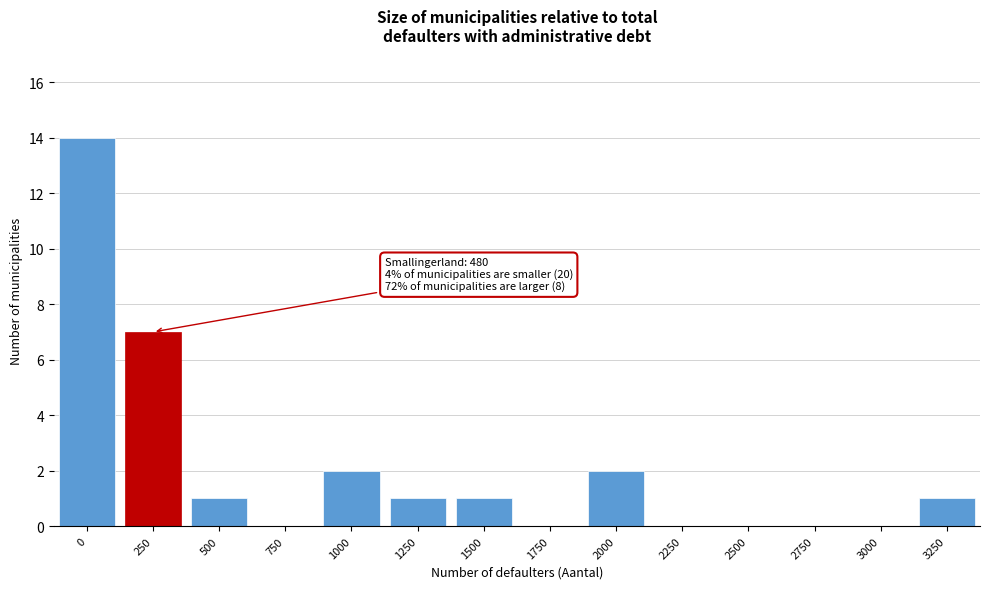

Reading left to right, list all the values displayed in this chart.

0=14	250=7	500=1	750=0	1000=2	1250=1	1500=1	1750=0	2000=2	2250=0	2500=0	2750=0	3000=0	3250=1